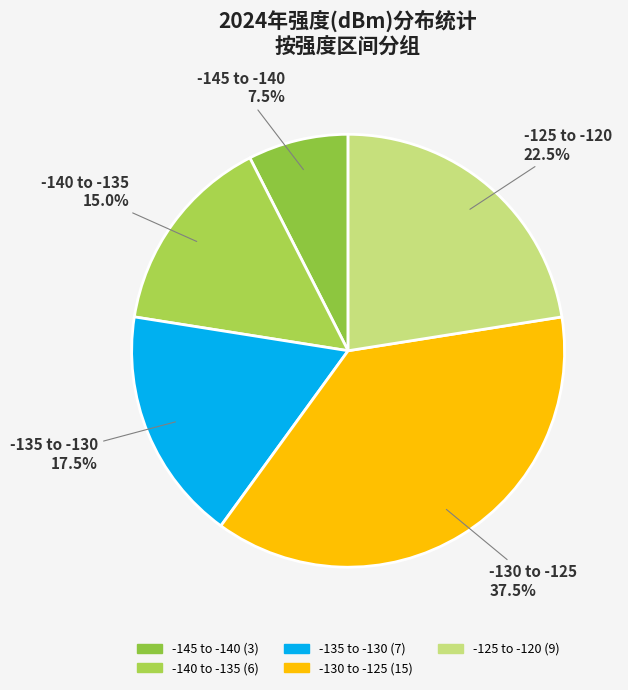

How many slices are in this pie chart?

5